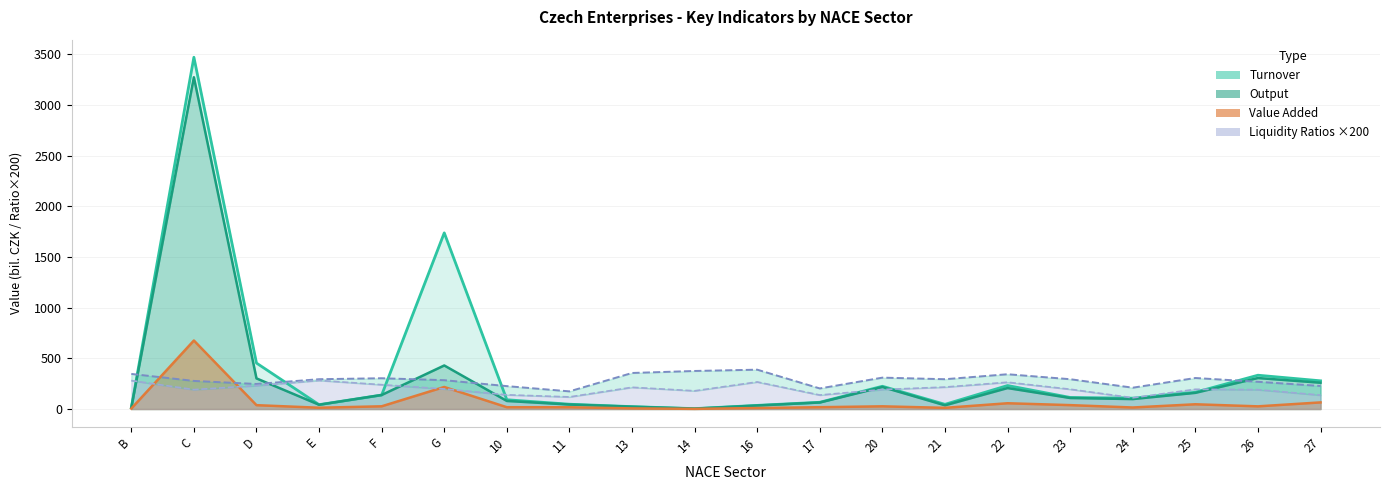

At which category is the sum across all series the highest?

C